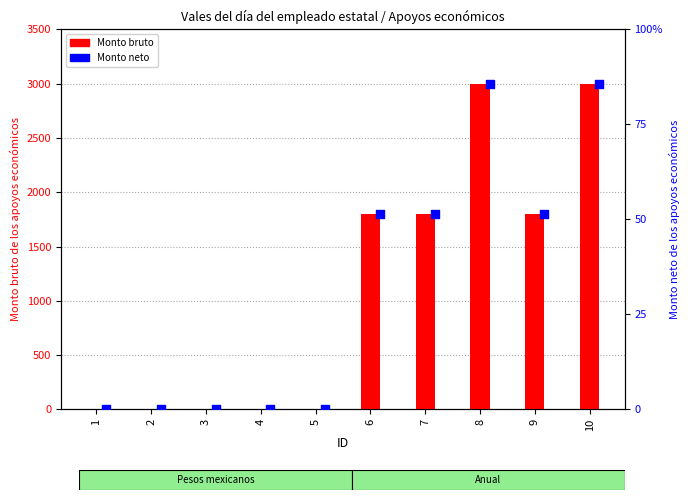

At which category is the sum across all series the highest?

8